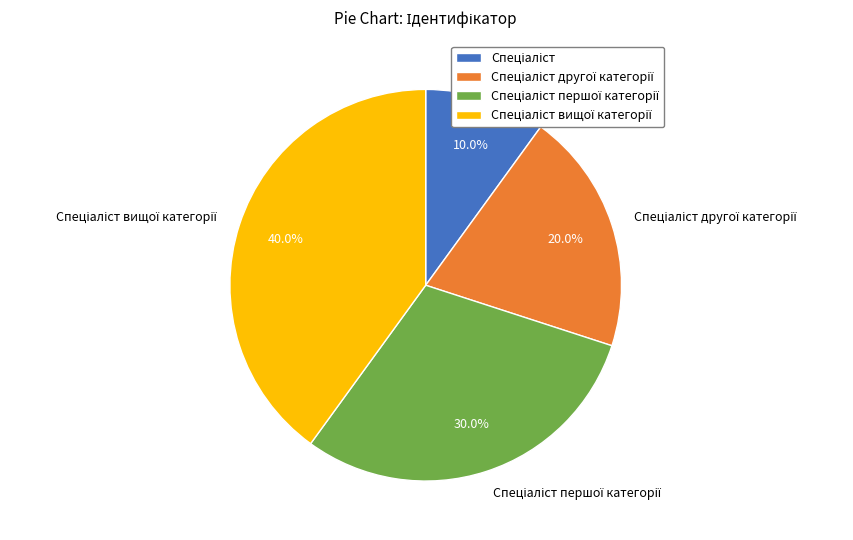

Is there a majority slice in this chart?

No